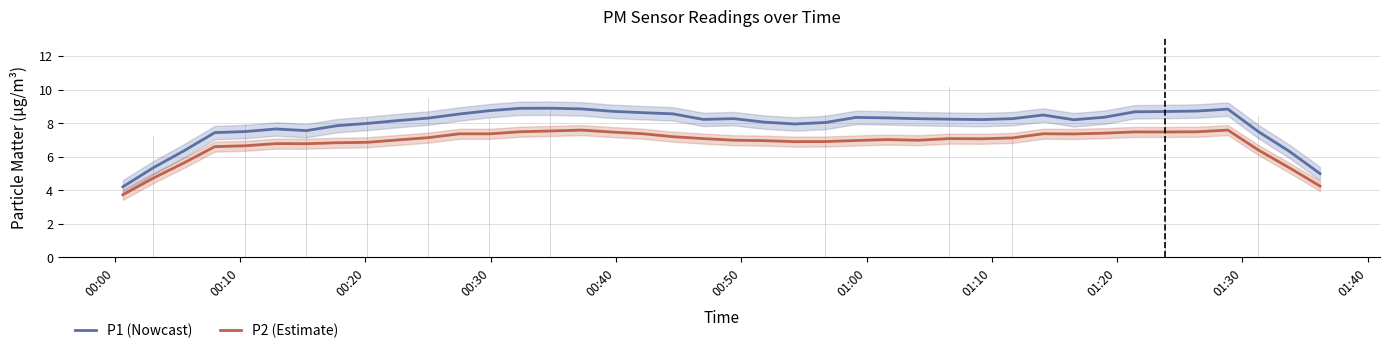

What is the sum of all P2 (Estimate) values?

273.3